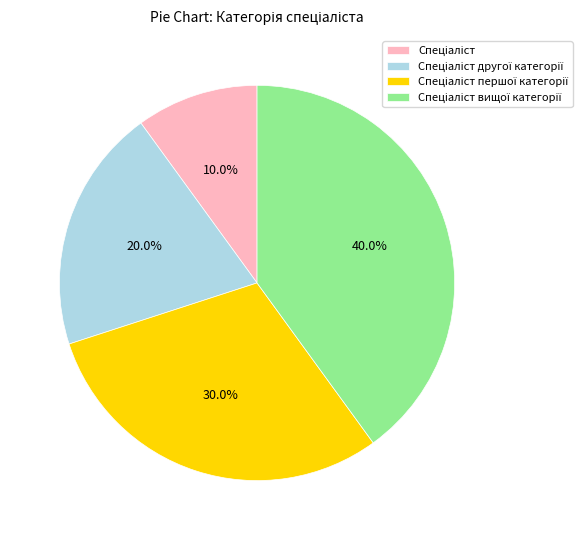

Does any single category account for the majority?

No